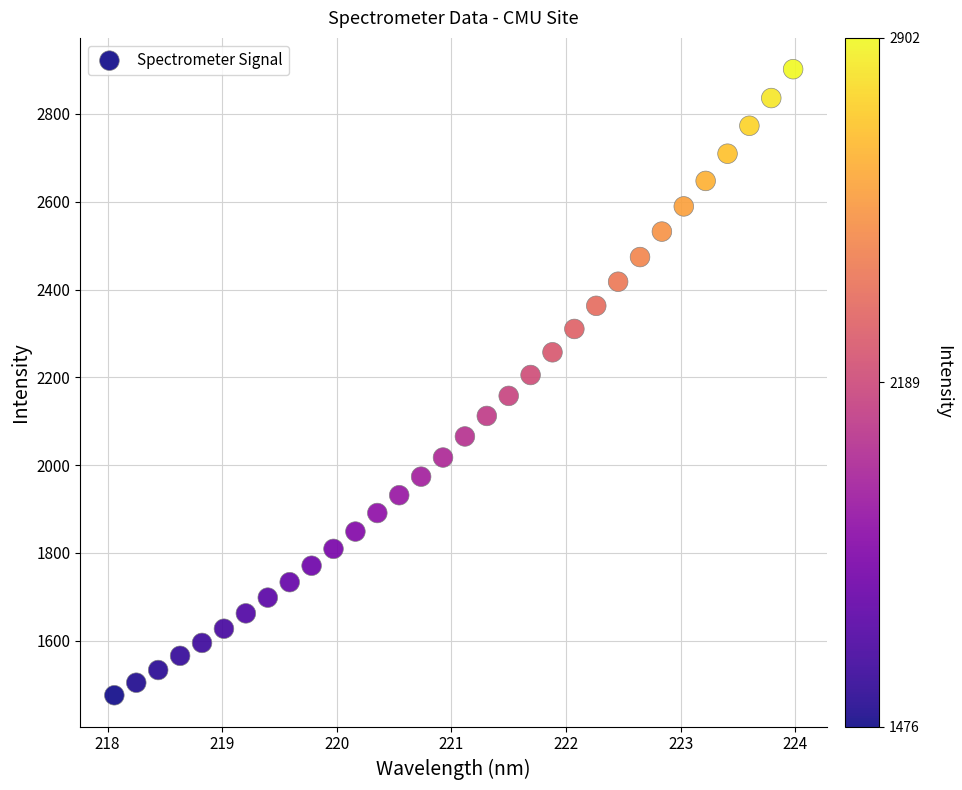

What is the range of Y values (max minus min)?

1426.5